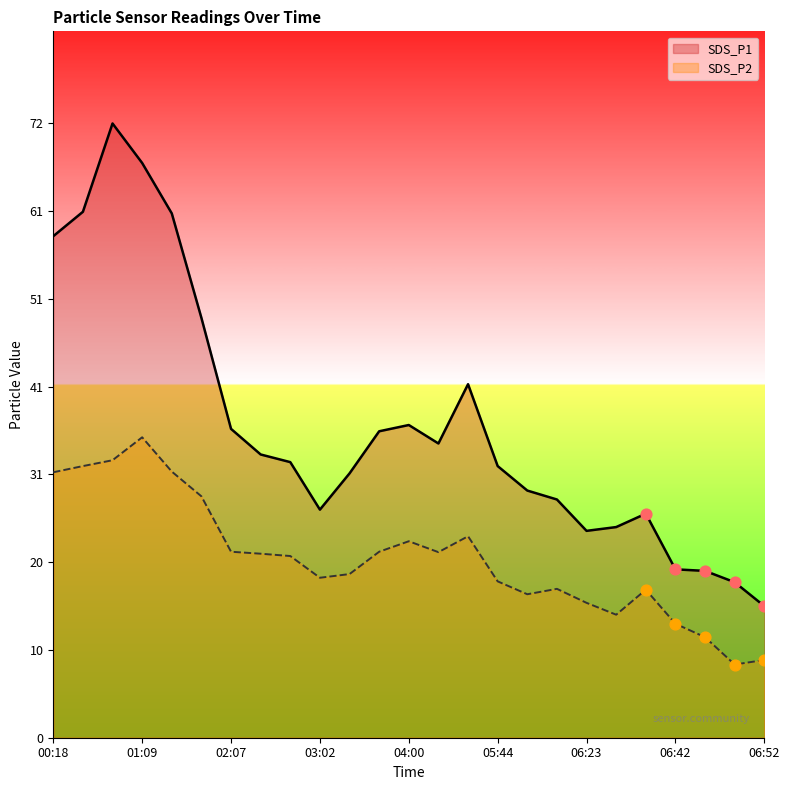

Which series has the largest Y range (max minus min)?

SDS_P1